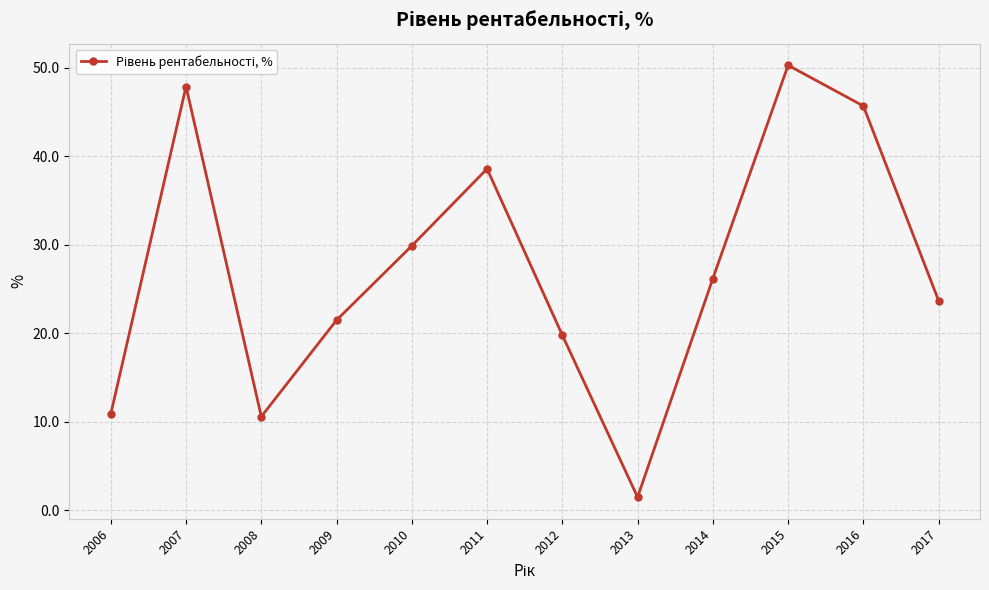

What is the value of the 5th point from the left?

29.9